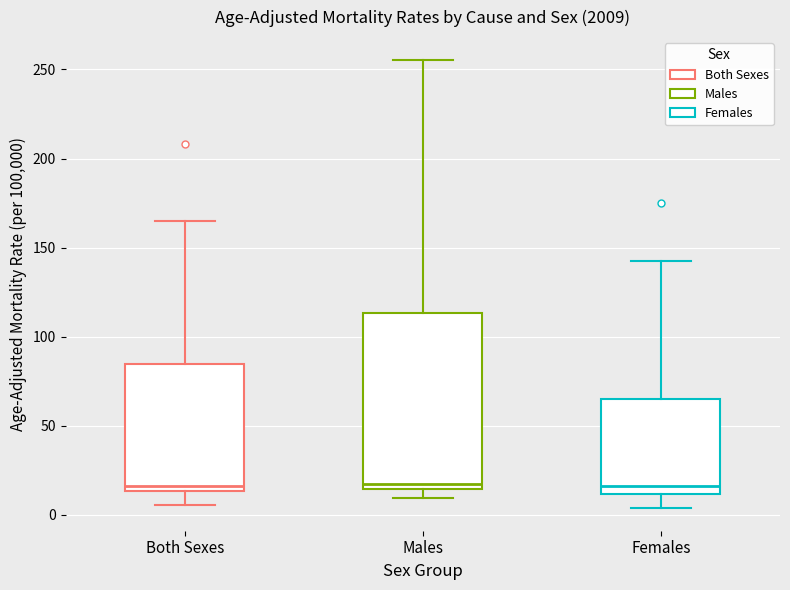

Reading left to right, read every box against the y-axis: the position of its median line, the range the box covers, and the ends of its whiskers. The values are not printed on the chart, so give them approximately, as read against the axis.

Both Sexes: median 15 (just above the box's lower edge), box 15 to 85, whiskers 5 to 165
Males: median 20, box 15 to 115, whiskers 10 to 255
Females: median 15, box 10 to 65, whiskers 5 to 145